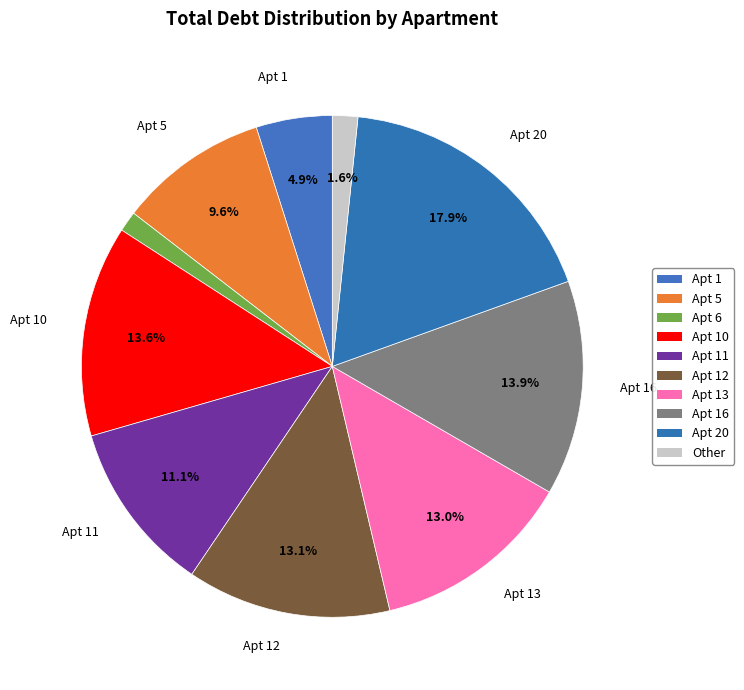

How many segments does this pie chart have?

10